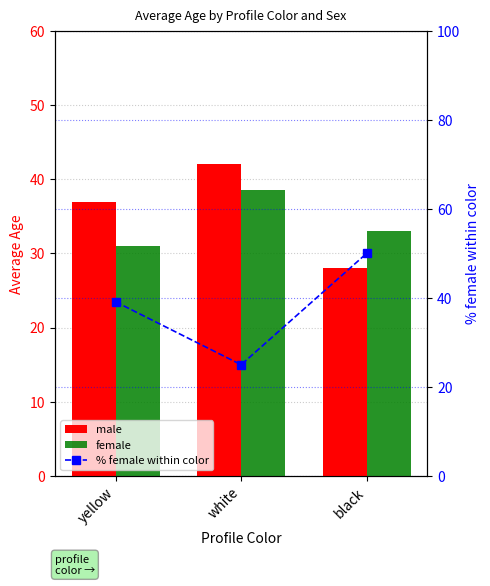

At which label is female closest to 34?

black